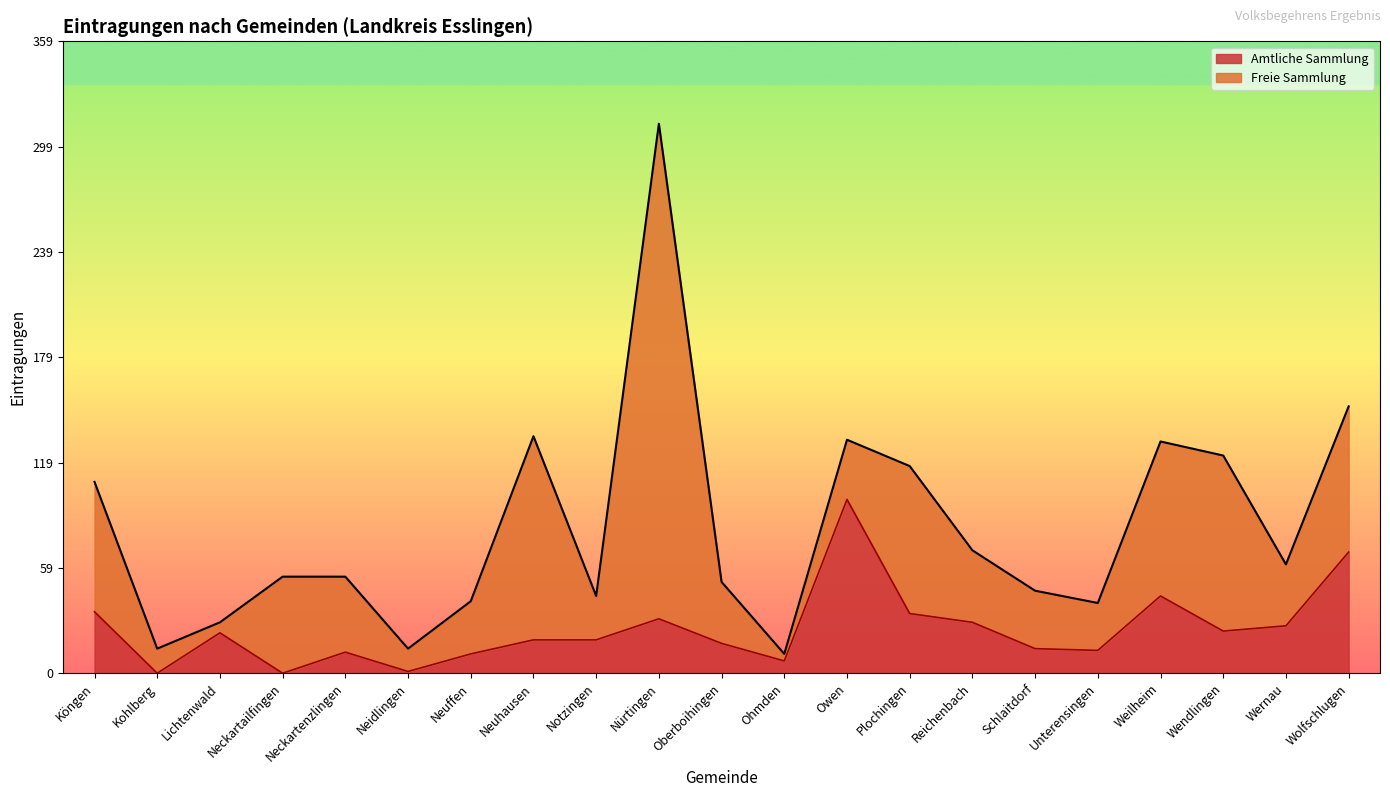

What is the label of the 5th point from the left?

Neckartenzlingen